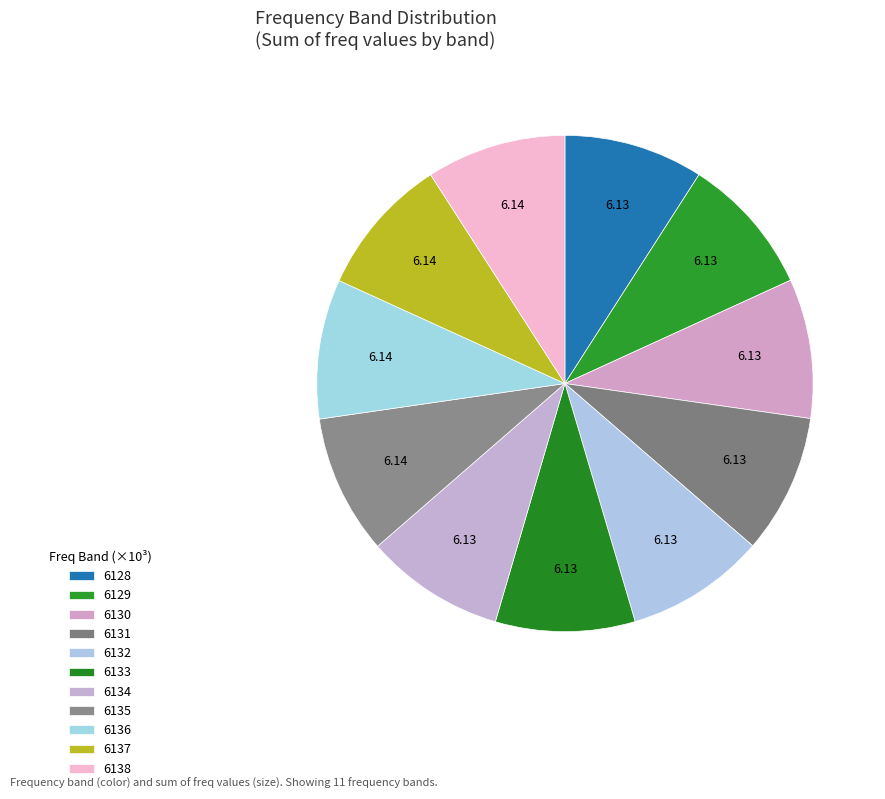

Does 6129 represent more than half of the total?

No